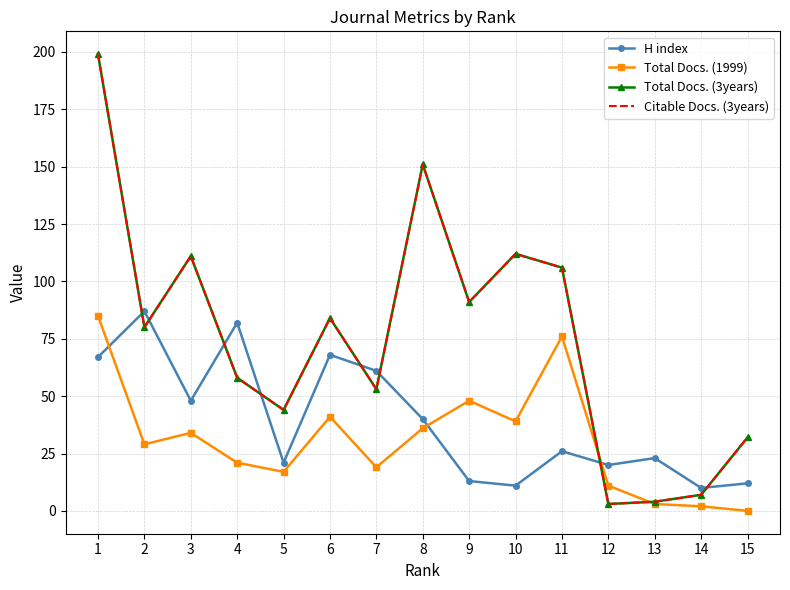

Reading left to right, what are all the values shown in this chart?

H index: 1=67	2=87	3=48	4=82	5=21	6=68	7=61	8=40	9=13	10=11	11=26	12=20	13=23	14=10	15=12
Total Docs. (1999): 1=85	2=29	3=34	4=21	5=17	6=41	7=19	8=36	9=48	10=39	11=76	12=11	13=3	14=2	15=0
Total Docs. (3years): 1=199	2=80	3=111	4=58	5=44	6=84	7=53	8=151	9=91	10=112	11=106	12=3	13=4	14=7	15=32
Citable Docs. (3years): 1=199	2=80	3=111	4=58	5=44	6=84	7=53	8=151	9=91	10=112	11=106	12=3	13=4	14=7	15=32